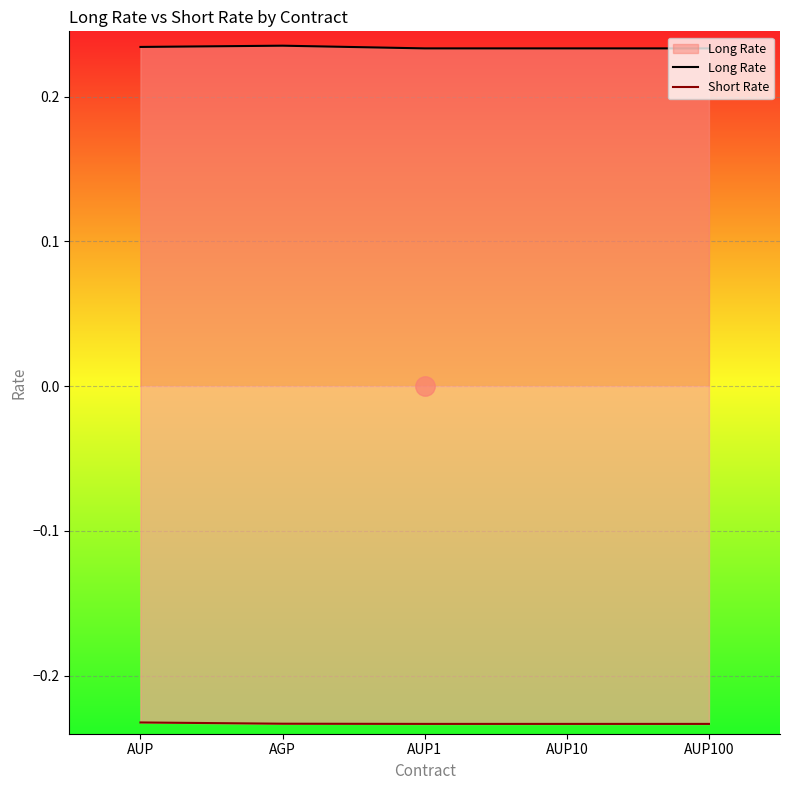

What is the value of the Short Rate point at the 4th from the left?

-0.2